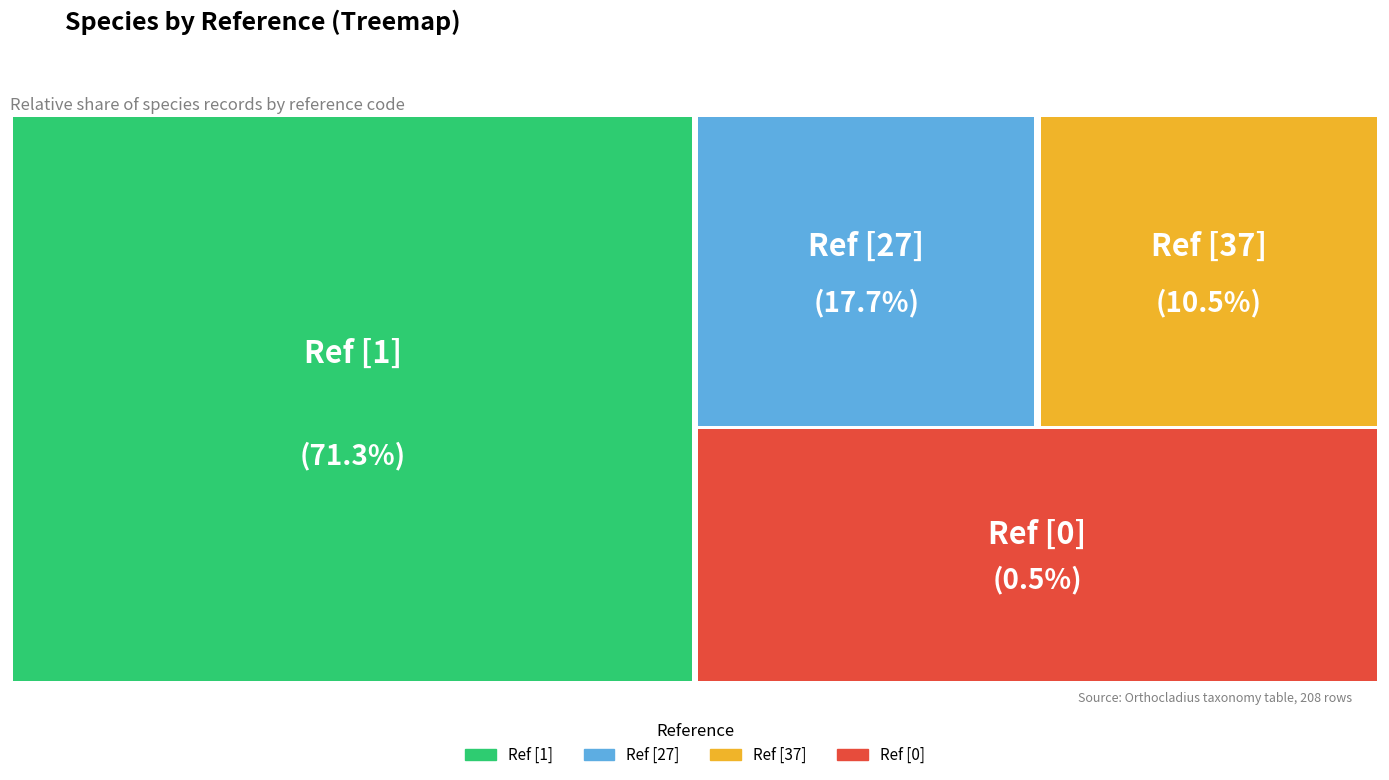

Which category accounts for the majority?

[1]